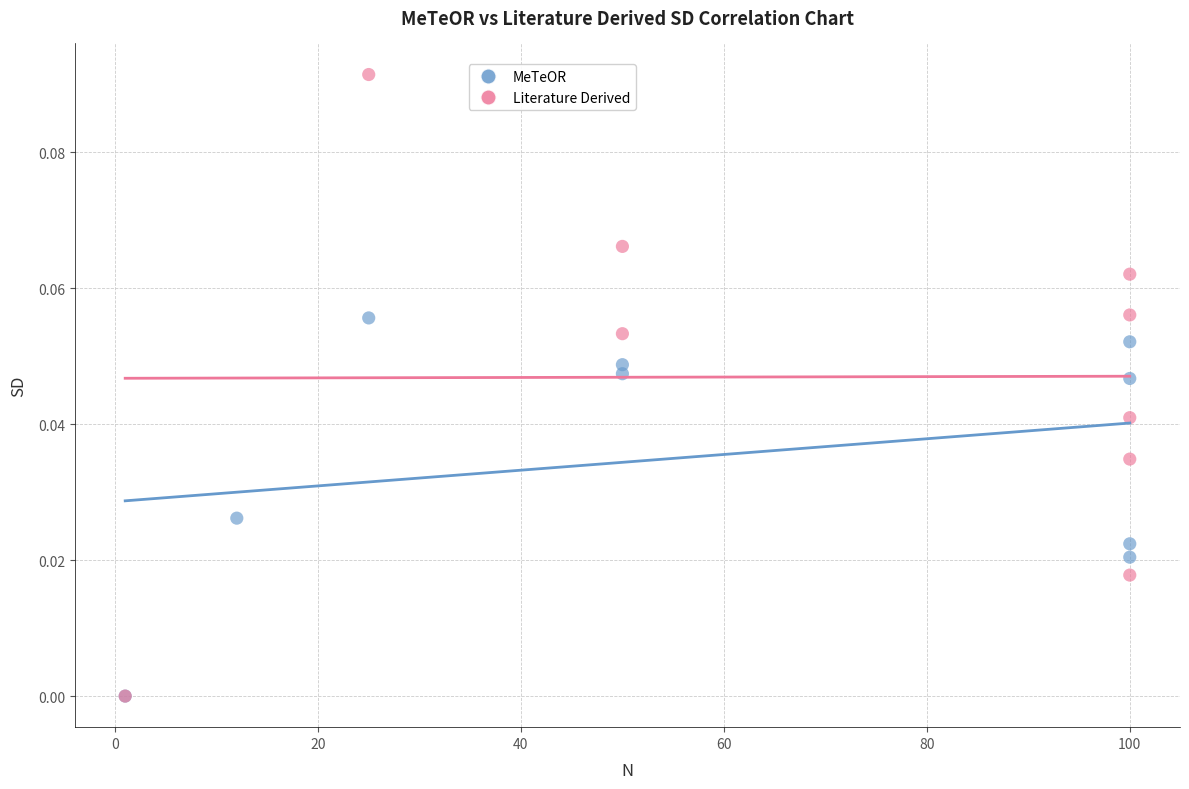

Which series has the largest Y range (max minus min)?

Literature Derived